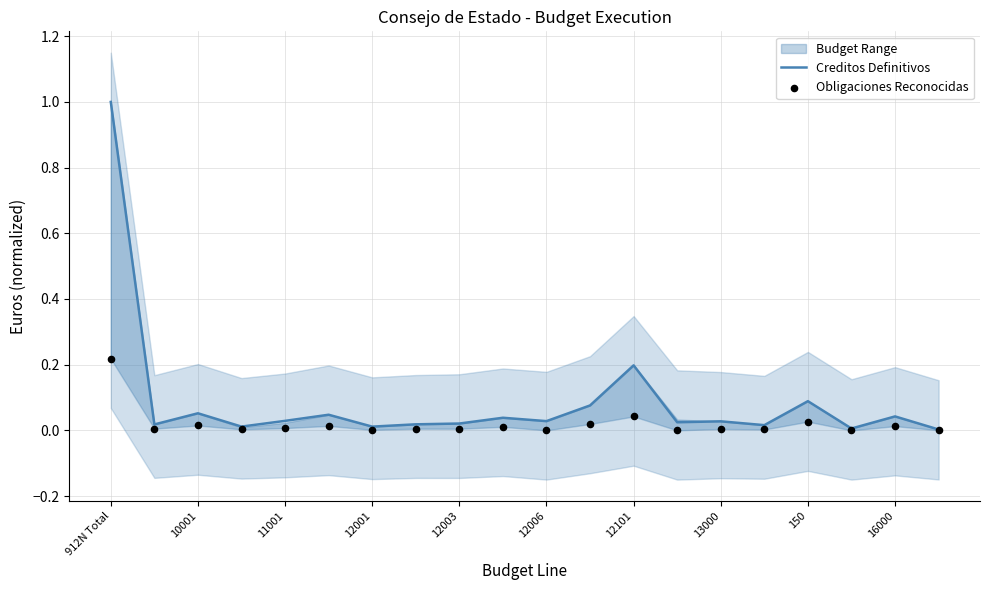

What is the maximum value for Creditos Definitivos?

1.0